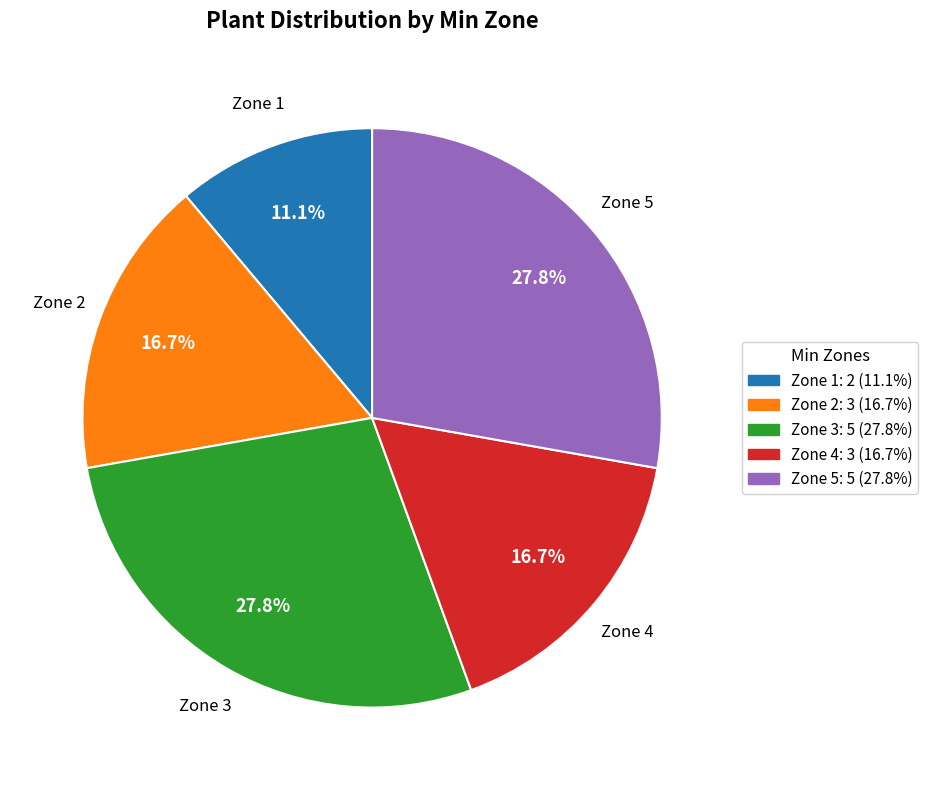

Does any single category account for the majority?

No